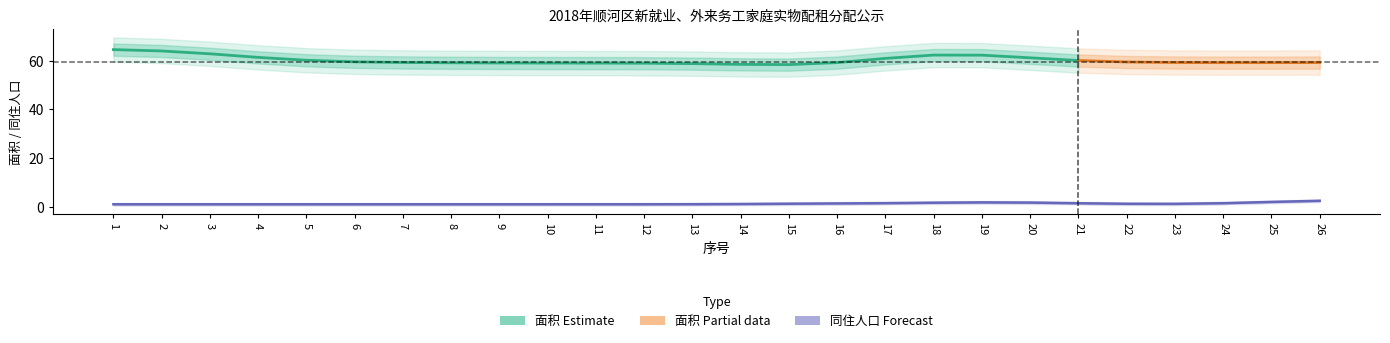

What is the value of the 同住人口 point at the 21st from the left?

1.0